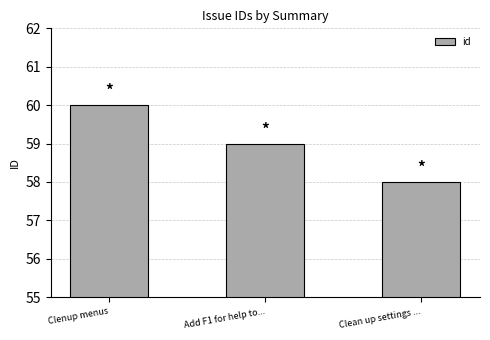

Are the bars horizontal?

No